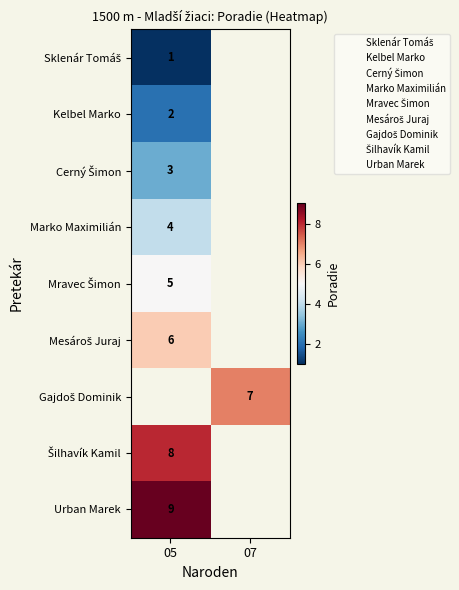

How many data points does each series have?

2